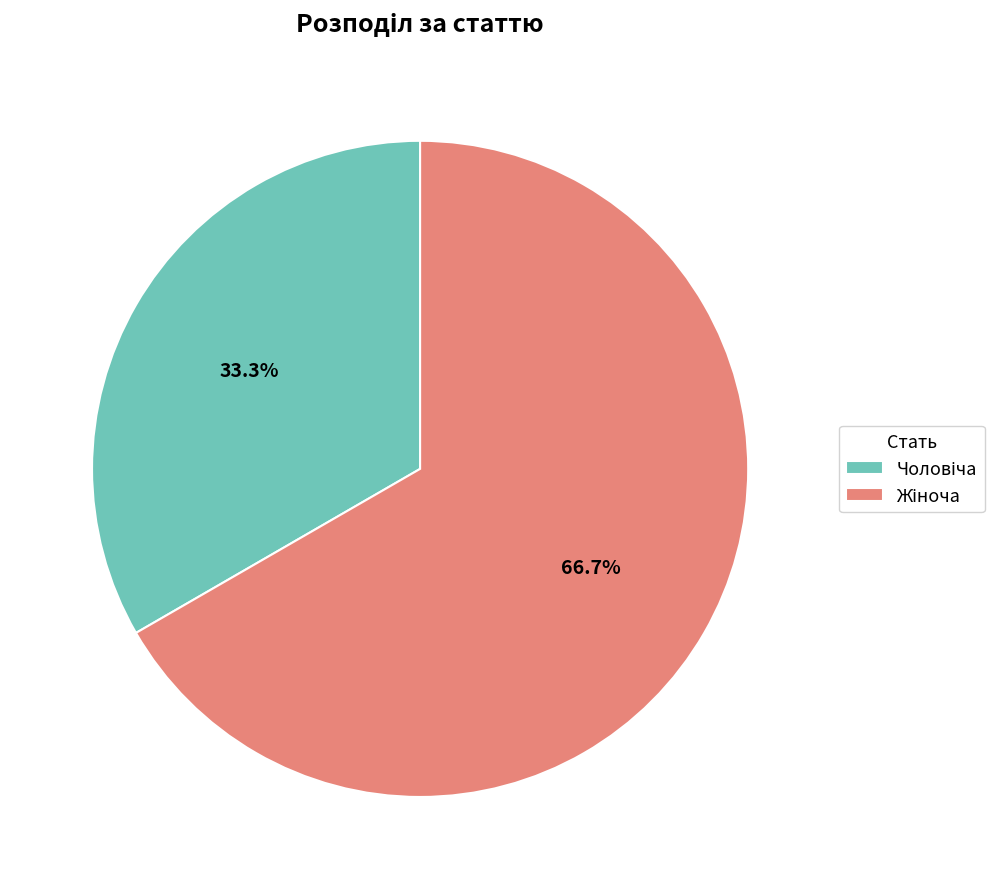

Is there a majority slice in this chart?

Yes